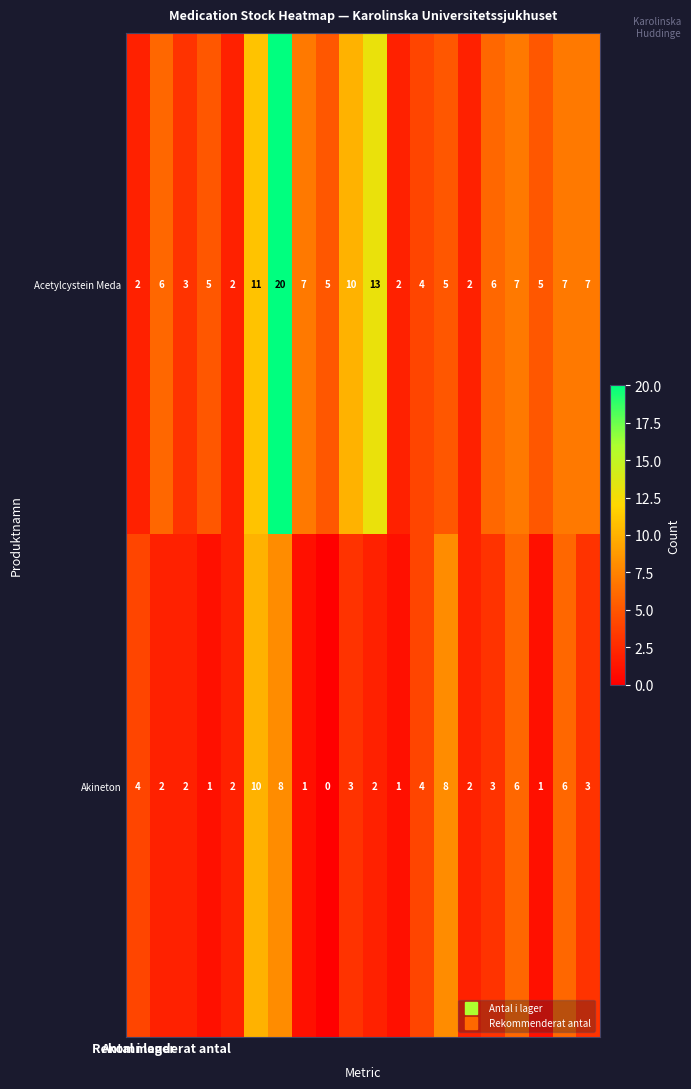

Which series has the widest spread of values?

Acetylcystein Meda